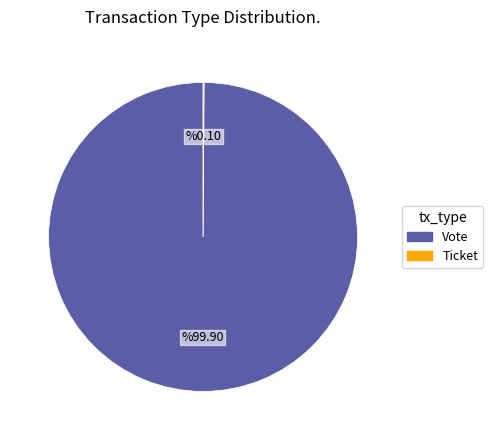

What is the largest slice in the pie chart?

Vote